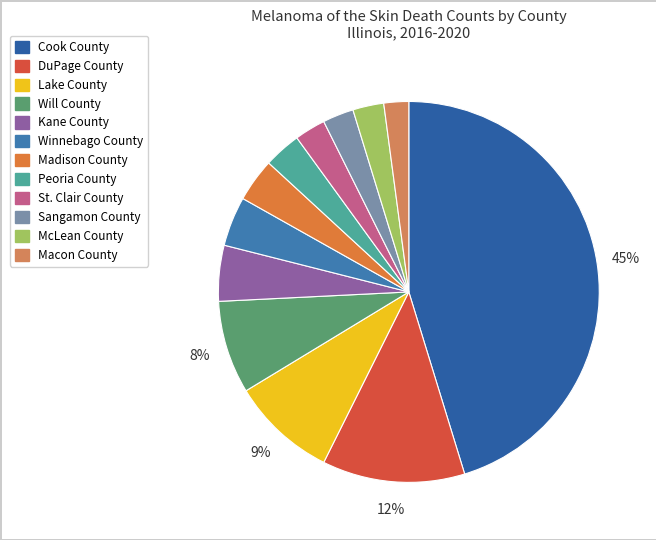

Approximately how many times larger is the value at Will County compared to Kane County?

1.7